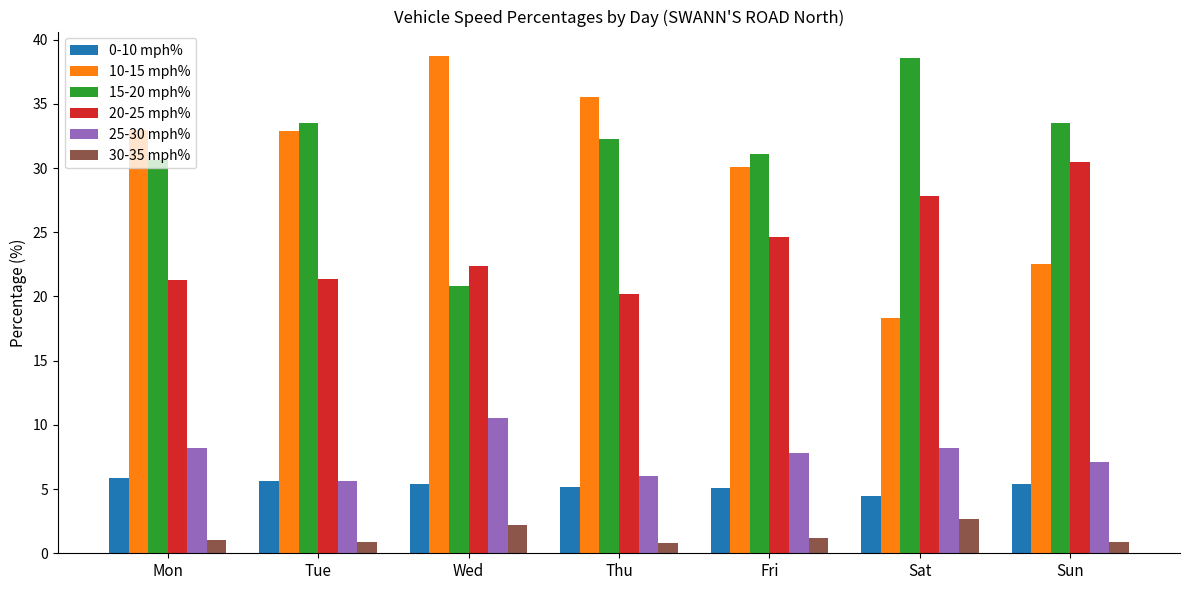

What is the sum of the 30-35 mph% values at Sat and Wed?

4.9